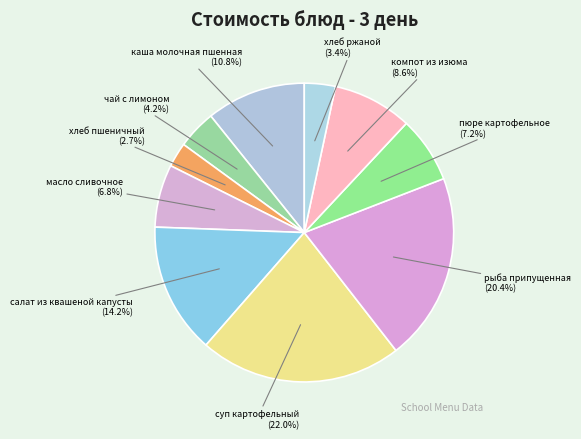

How many slices are in this pie chart?

10